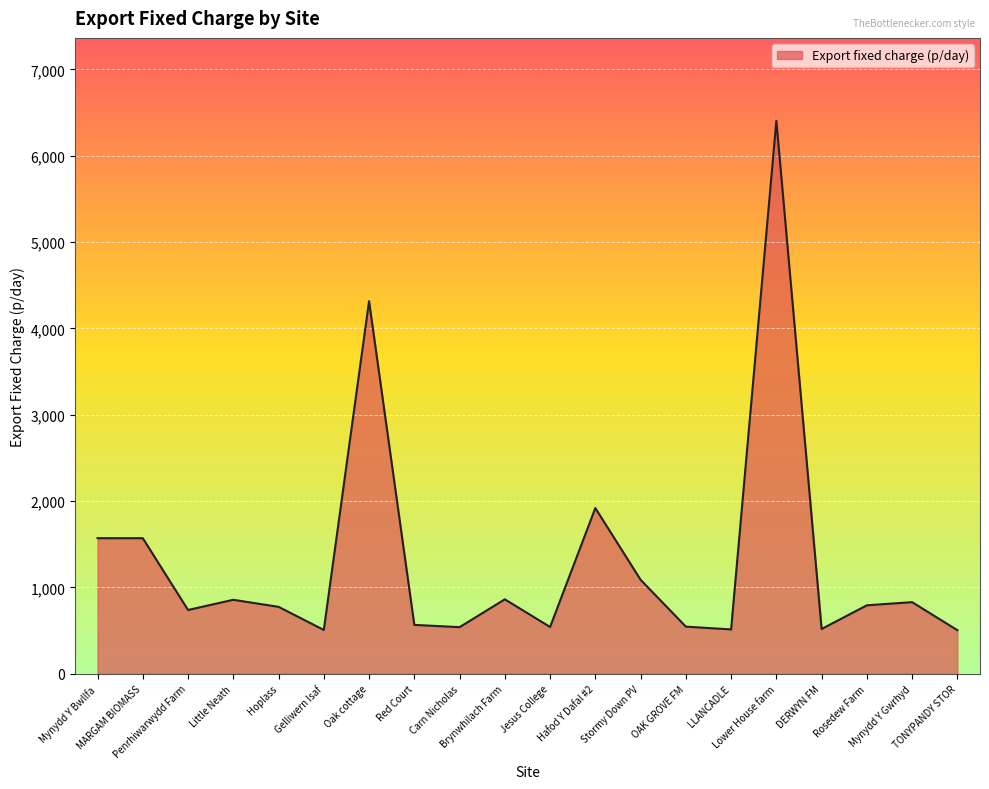

What is the difference between the maximum and minimum values?

5898.7